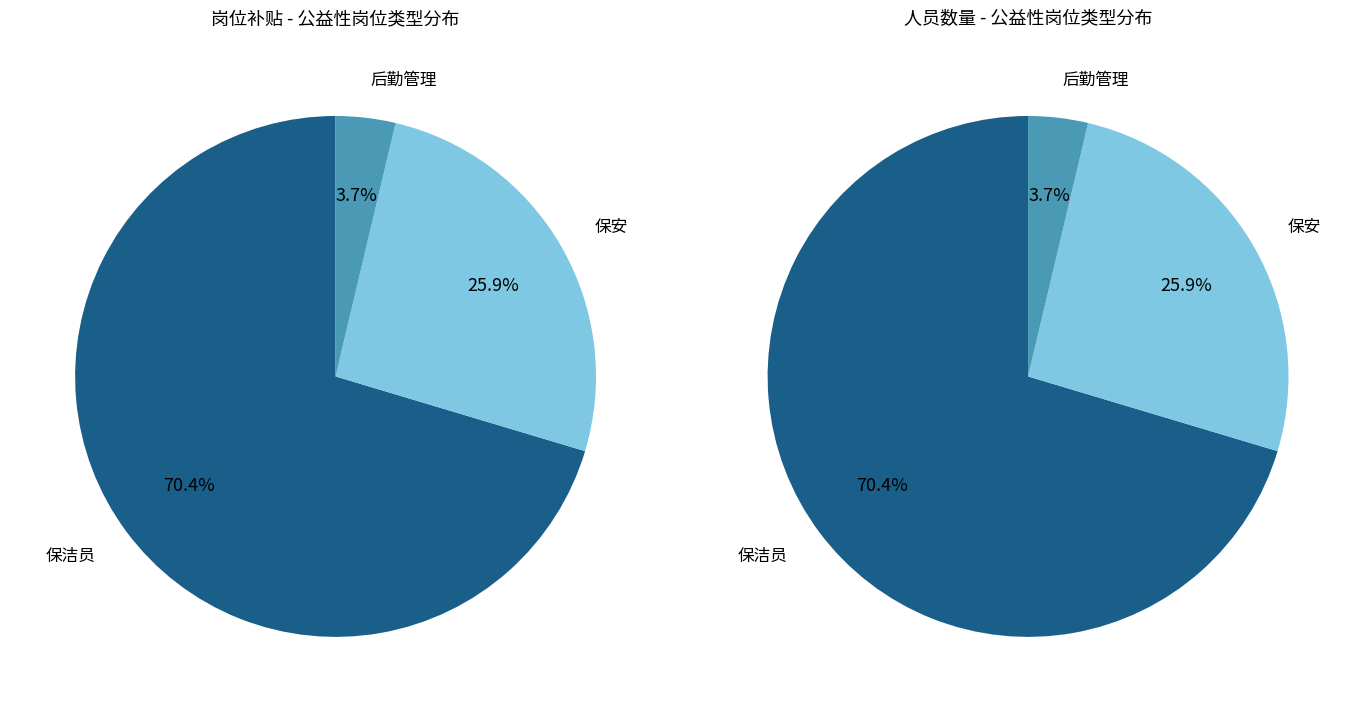

Do 保安 and 后勤管理 together represent more than half of the pie?

No